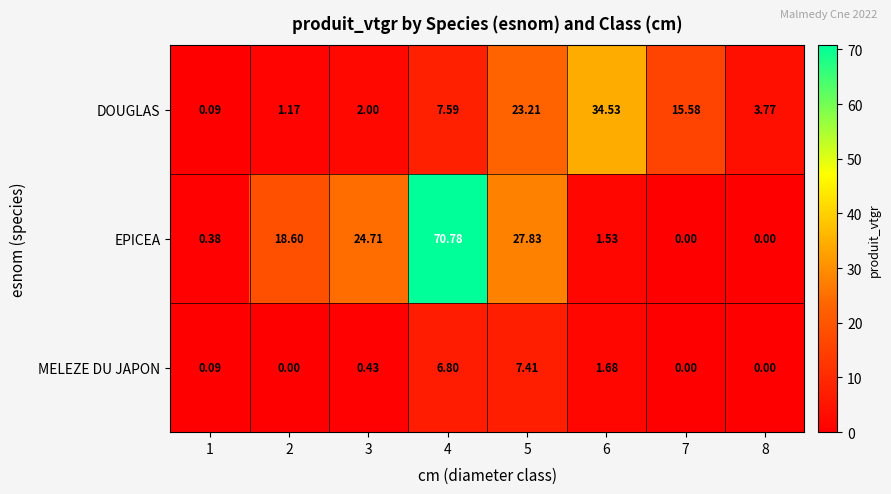

Rank the series by their average value, from lowest to highest.

MELEZE DU JAPON, DOUGLAS, EPICEA